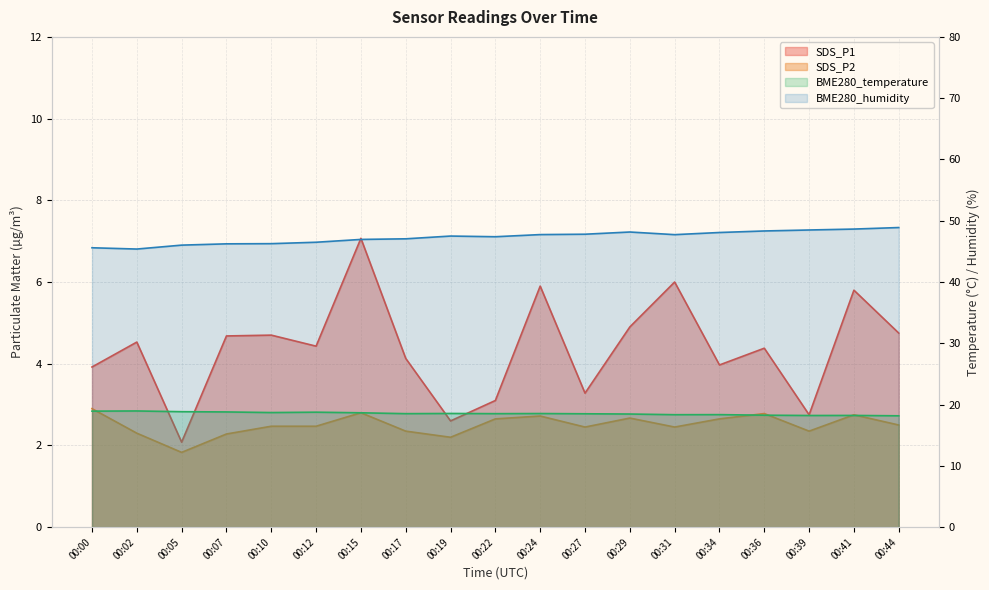

Between 00:10 and 00:34, which series saw the biggest shift?

BME280_humidity